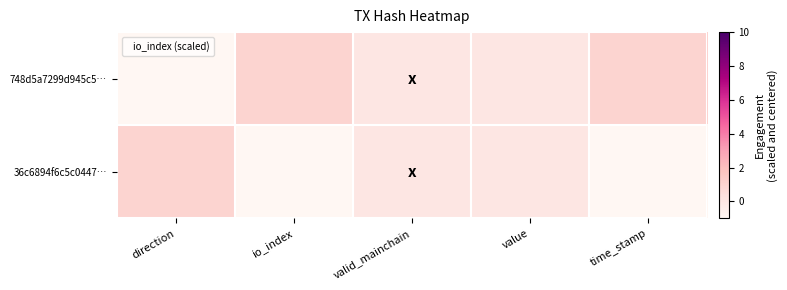

Between valid_mainchain and value, which series saw the biggest shift?

748d5a7299d945c5…